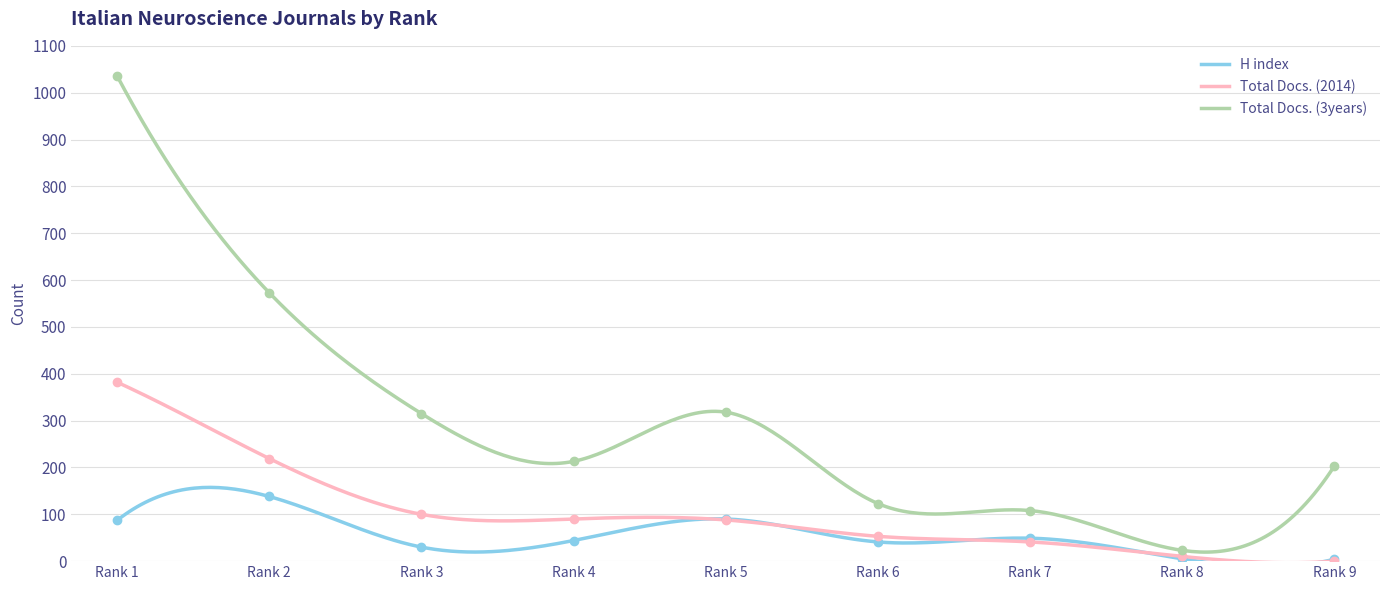

After their last crossing, which series has the higher values: Total Docs. (2014) or H index?

H index